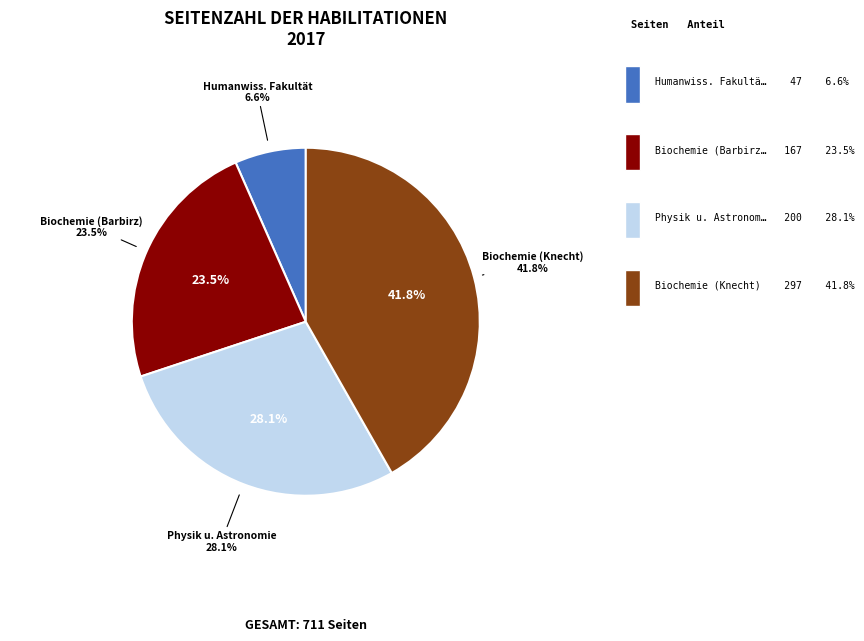

To the nearest percent, what is the difference between the Institut für Biochemie und Biologie (Barbirz) and Institut für Biochemie und Biologie (Knecht) slice percentages?

18%